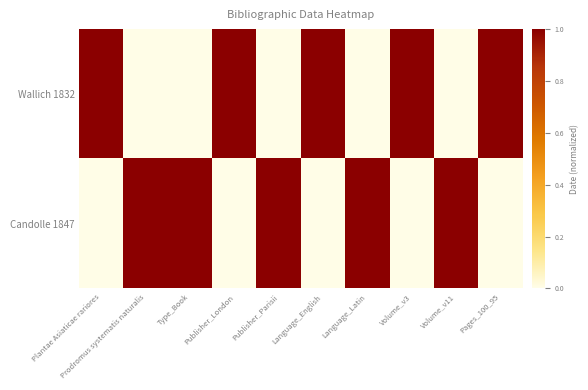

At which category is the sum across all series the highest?

Plantae Asiaticae rariores